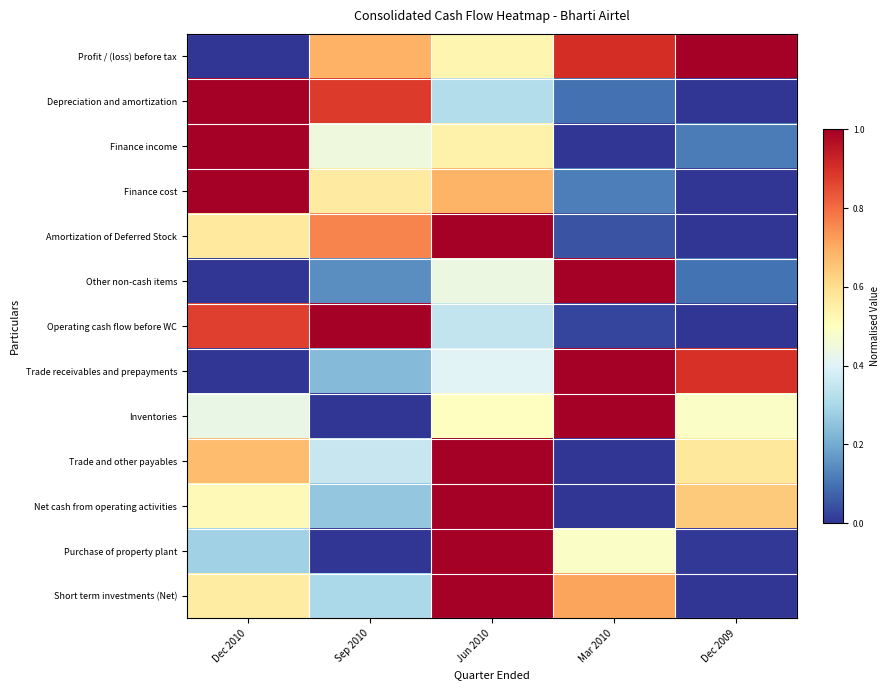

What is the spread (max minus min) of values at Sep 2010?

1.0